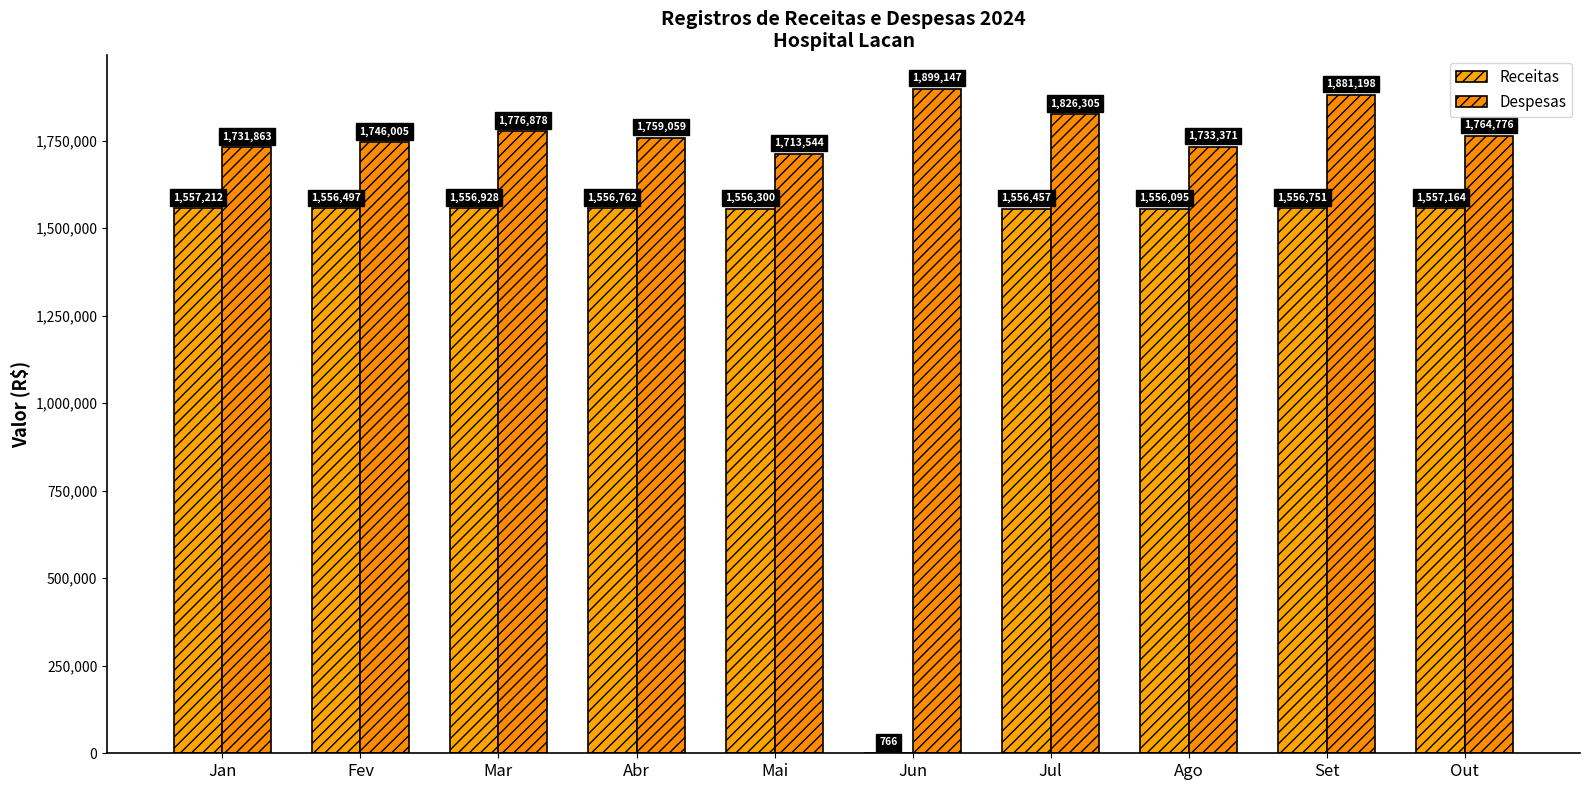

How many data points does each series have?

10